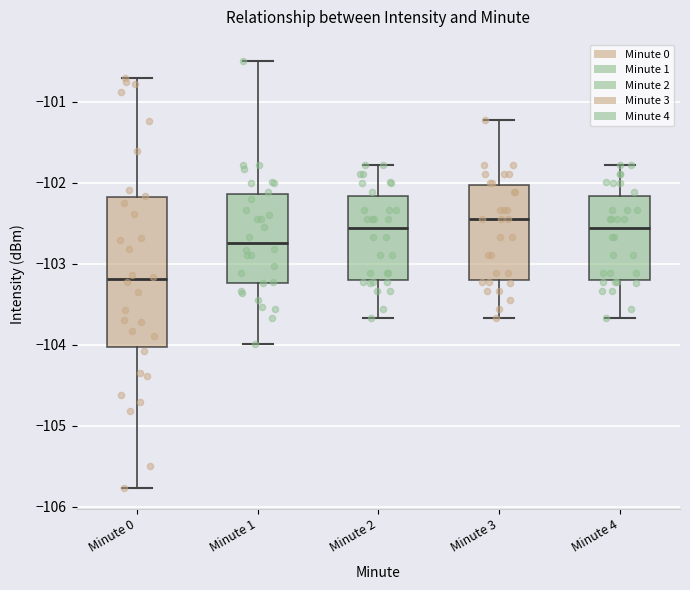

Comparing the boxes themselves (not the whiskers), which one is the tallest?

Minute 0